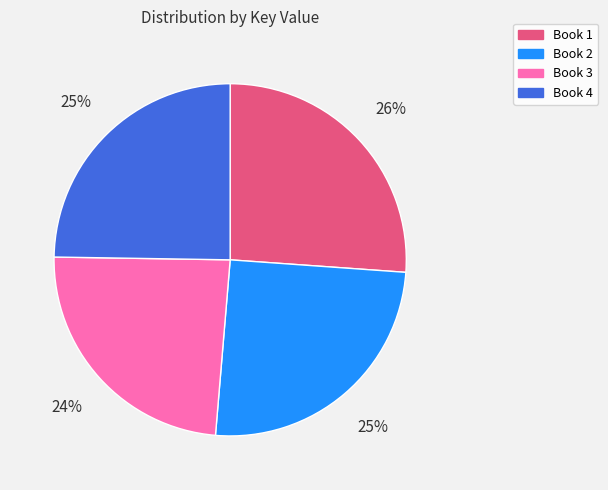

Is there any slice that represents more than half of the pie?

No